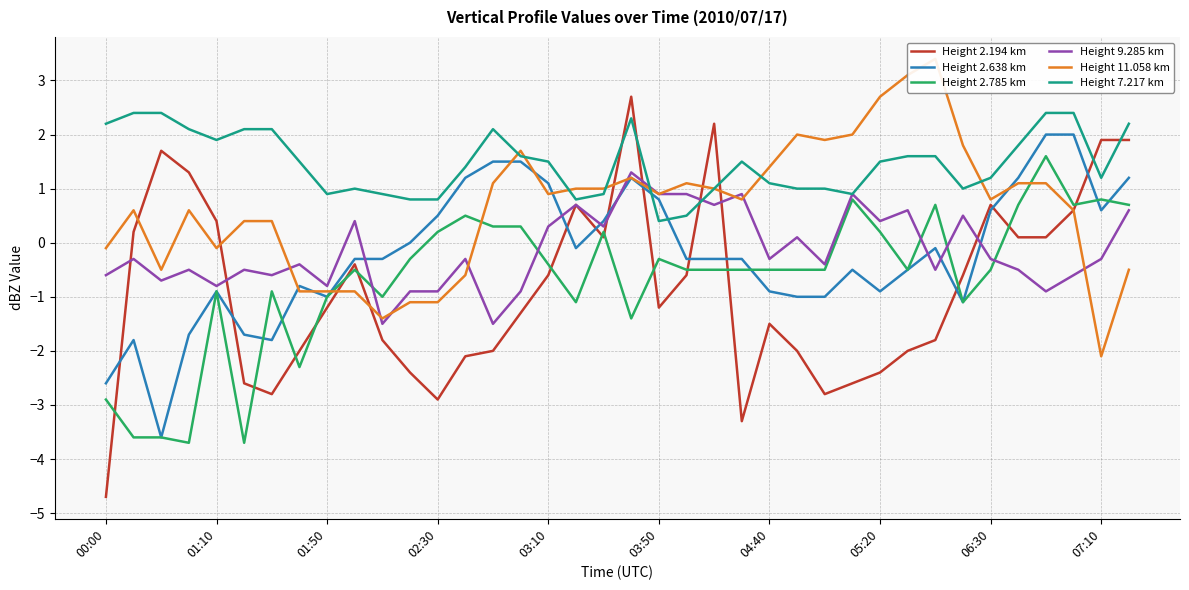

What is the highest value of the Height 2.638 km series?

2.0